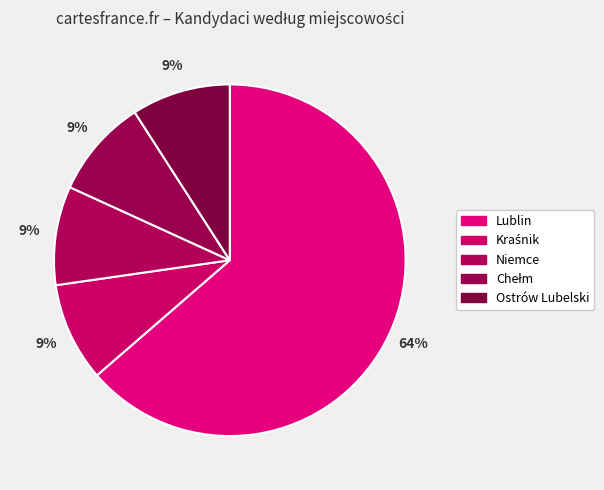

How many slices are in this pie chart?

5